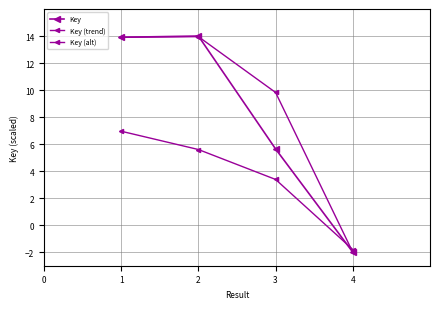

Is the value of Key (trend) at 1 greater than the value of Key (alt) at 2?

Yes